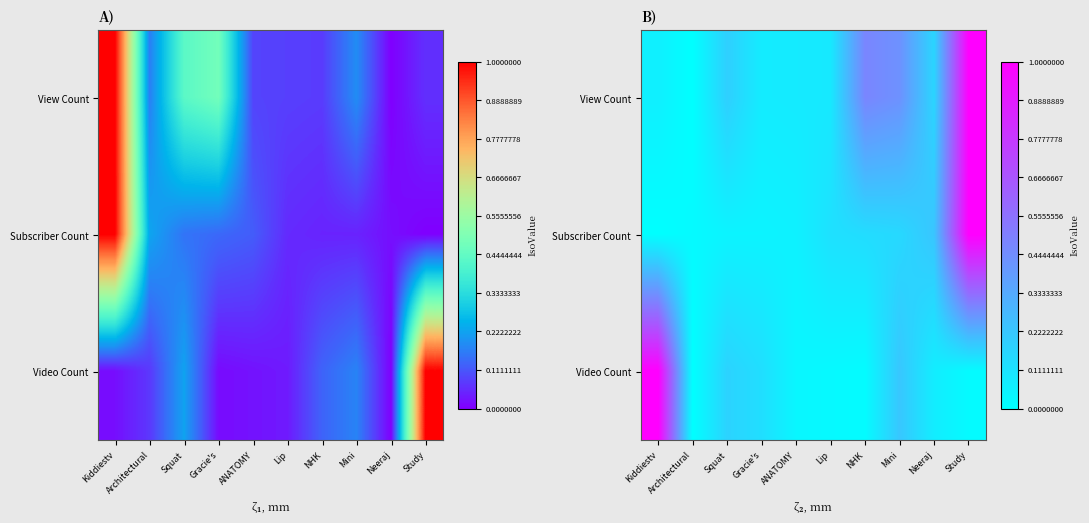

What is the total value across all series at Study?

2.0